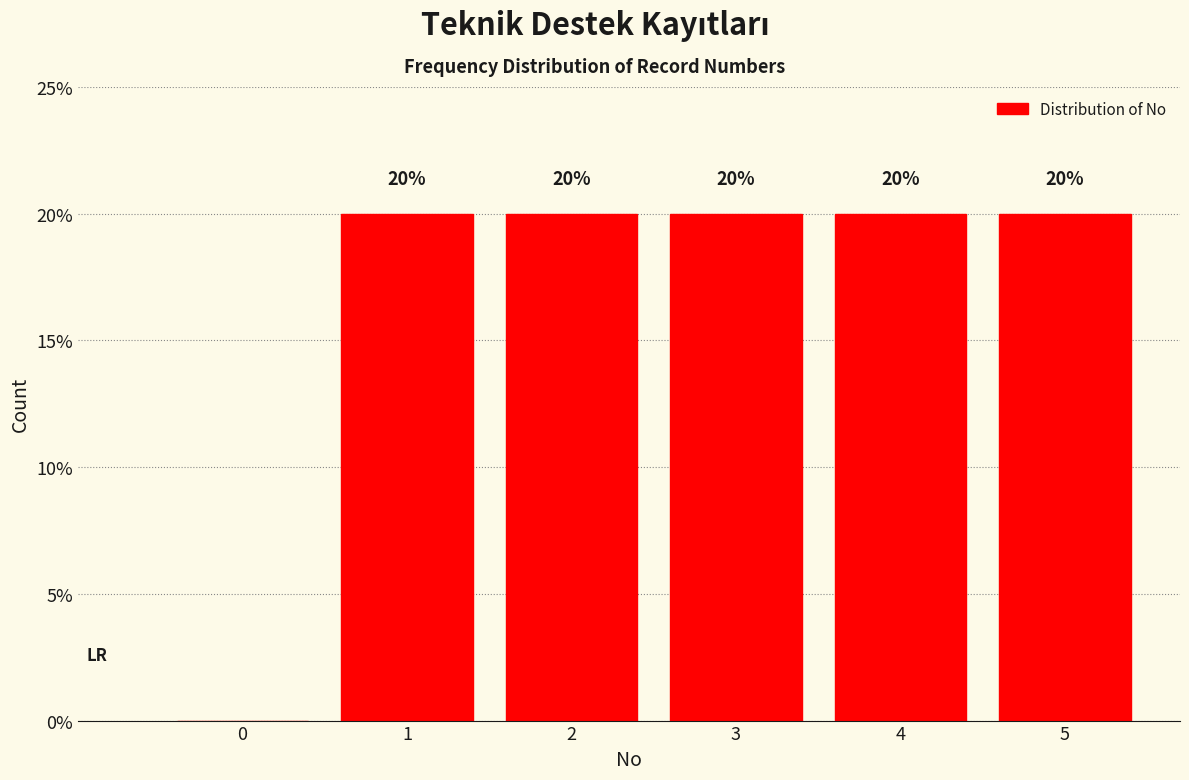

Reading right to left, what are all the values shown in this chart?

5=20	4=20	3=20	2=20	1=20	0=0